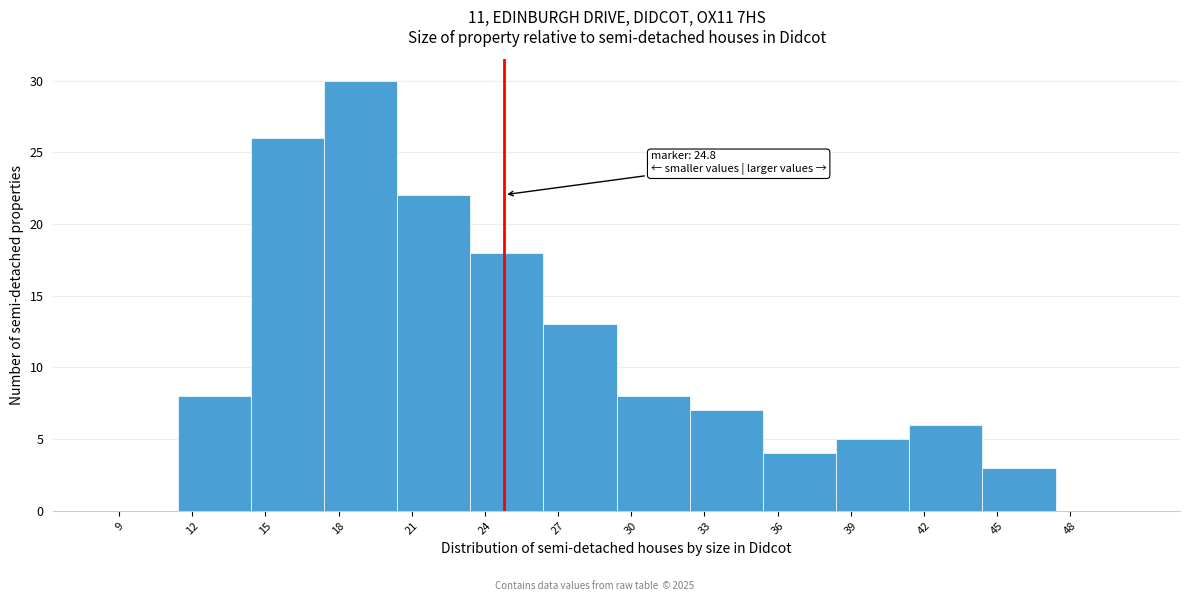

Which range on the x-axis has the tallest bar?

17.4 to 20.4